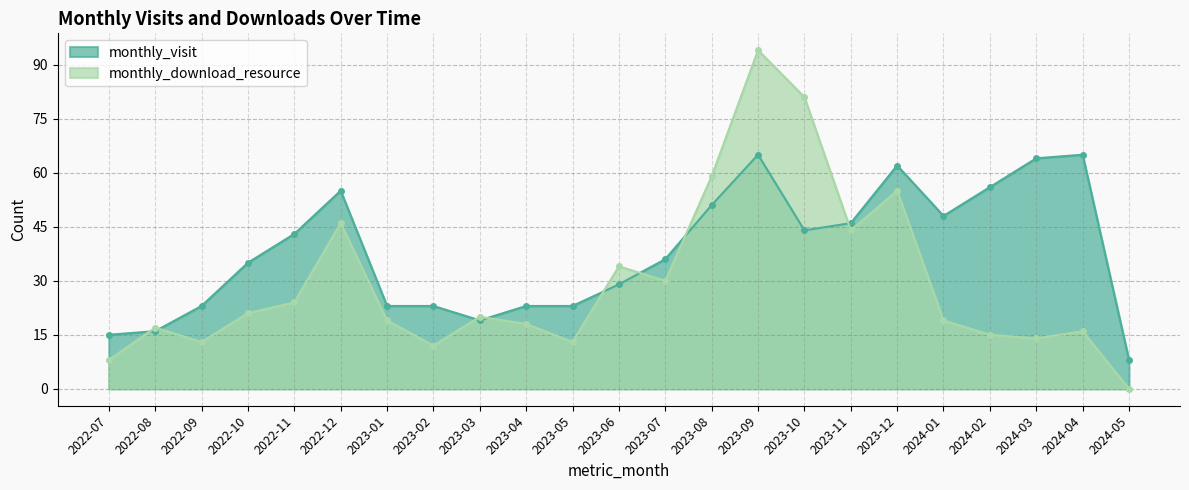

Does the chart display data point markers on the line(s)?

Yes